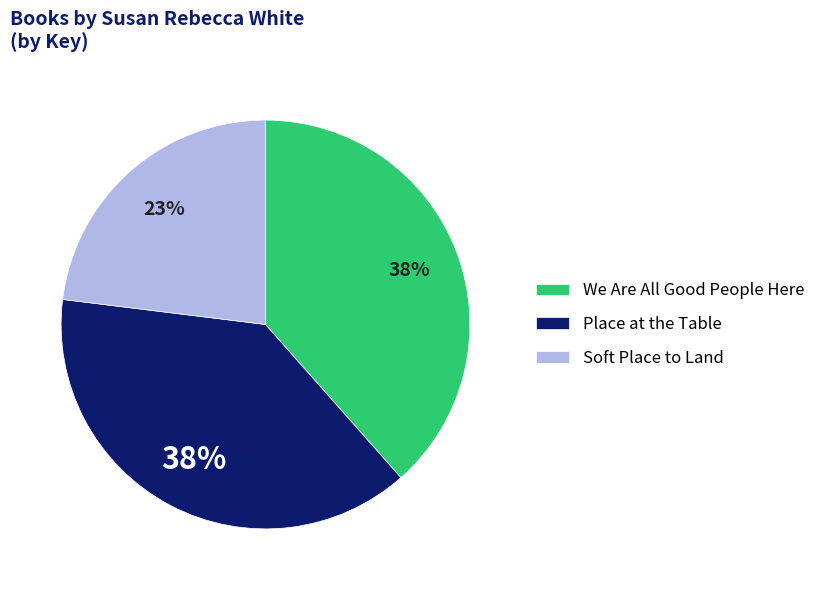

Is it true that Soft Place to Land is 37% of the pie?

False